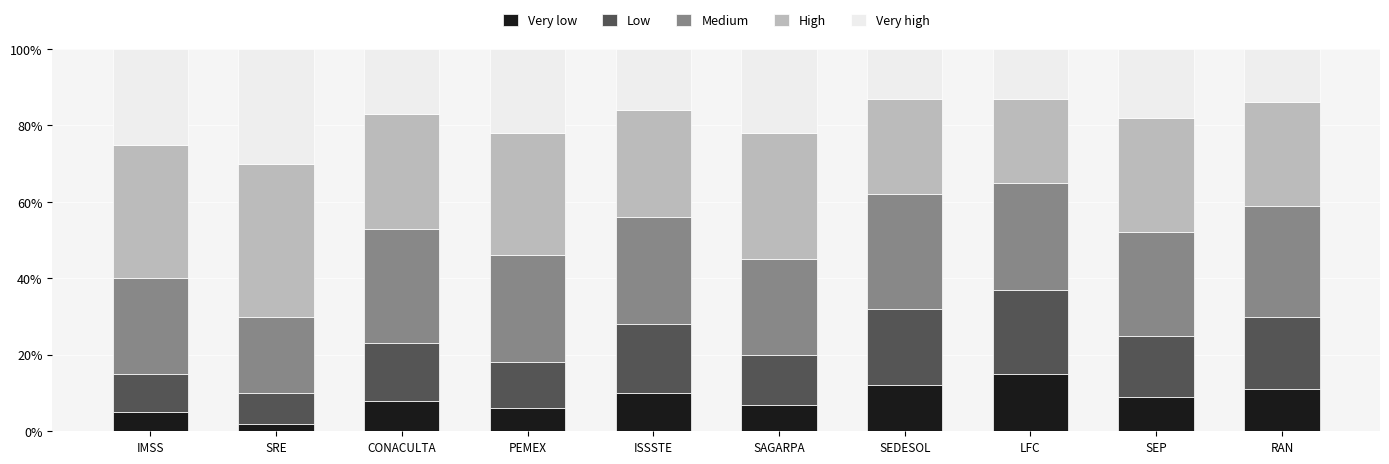

What is the total value across all series at CONACULTA?

100.0